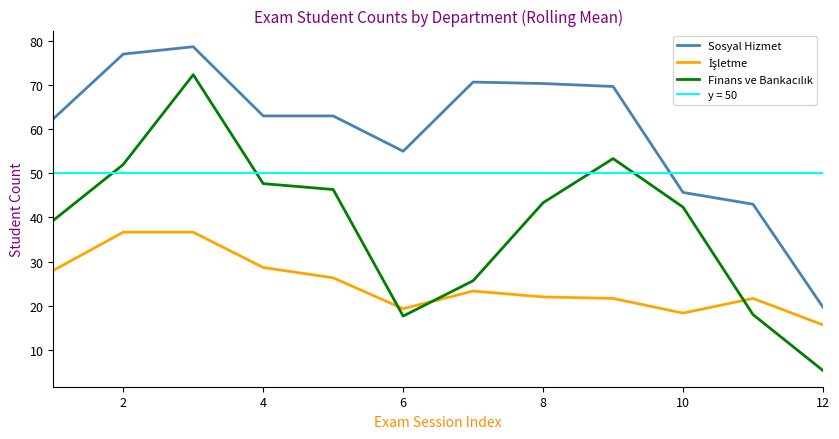

Which category has the lowest value in the Sosyal Hizmet series?

12